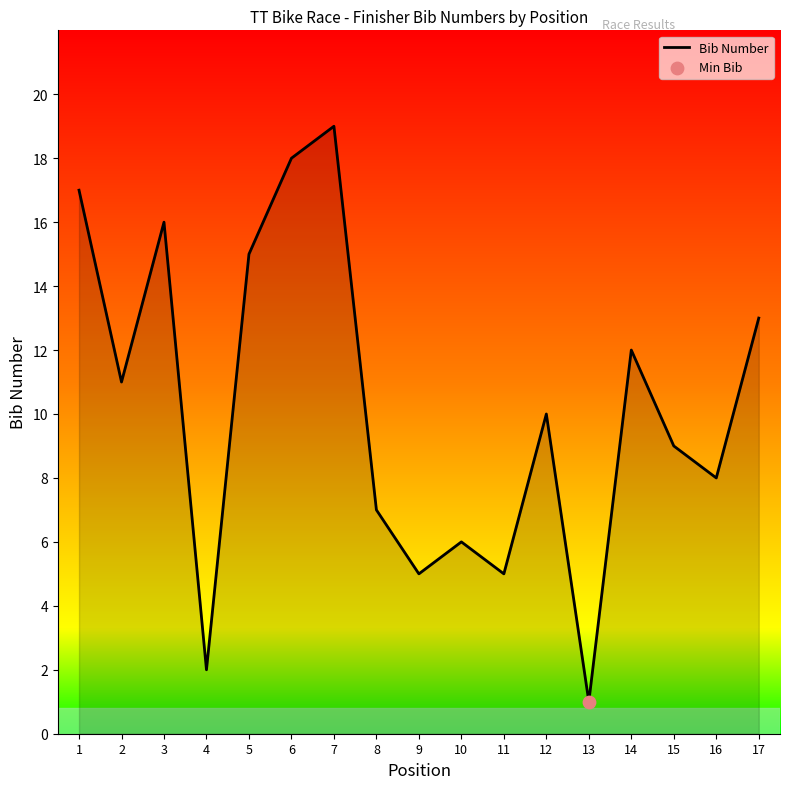

Approximately how many times larger is the value at 5 compared to 11?

3.0